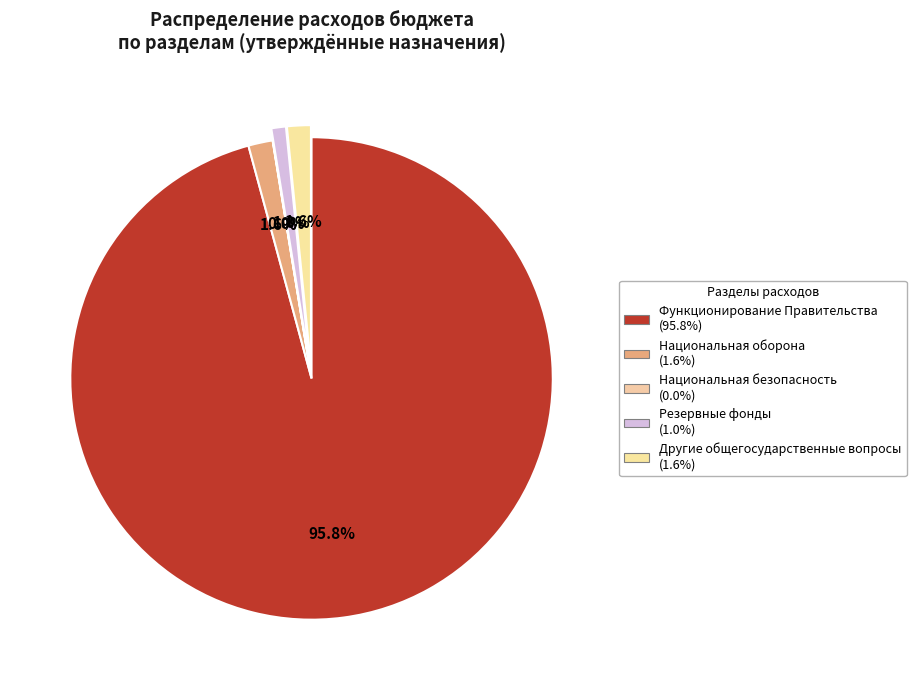

The Другие общегосударственные вопросы slice represents 2% of the pie. True or false?

True